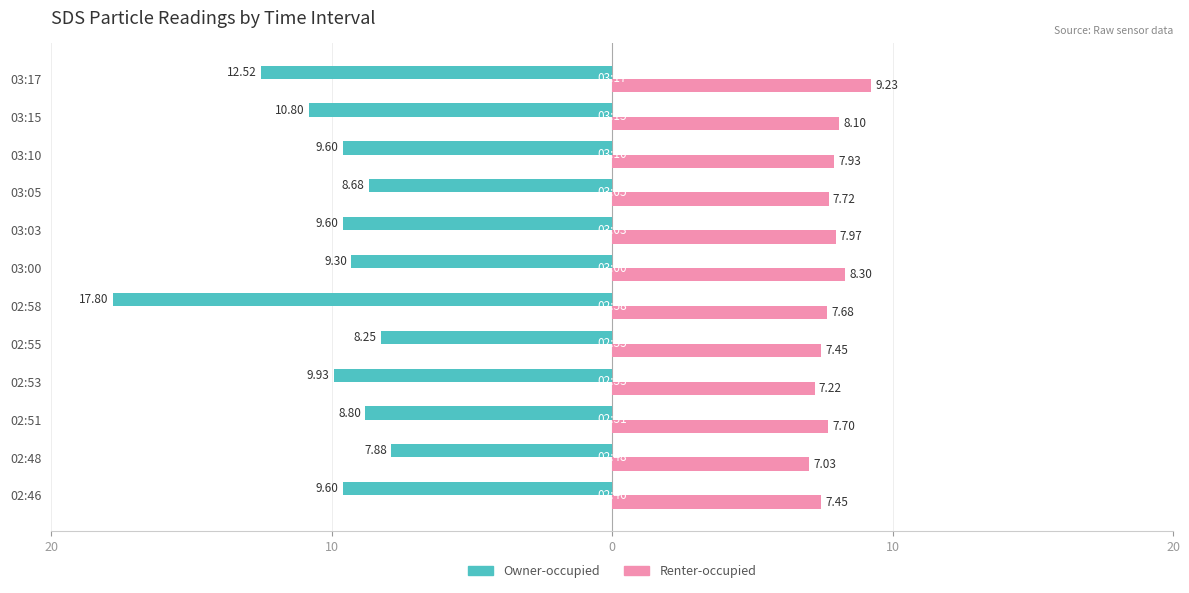

What are all the series names shown in the legend?

Owner-occupied, Renter-occupied